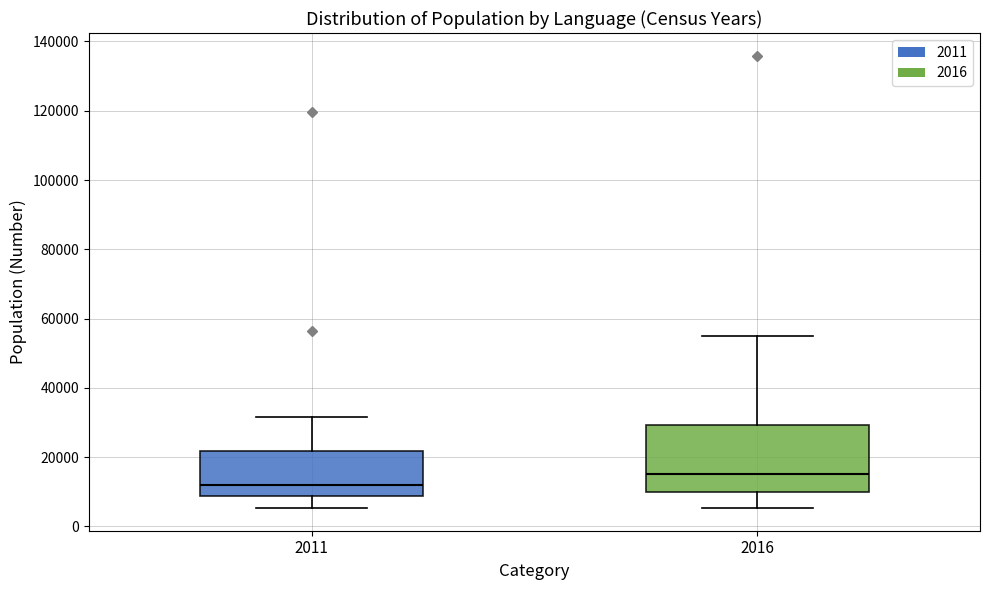

Reading left to right, transcribe this box plot: for each box, give where its median line is, the range the box spans, and where its two whiskers end, as read against the y-axis. The values are not printed on the chart, so give them approximately, as read against the axis.

2011: median 12000, box 8000 to 22000, whiskers 6000 to 32000
2016: median 16000, box 10000 to 30000, whiskers 6000 to 54000